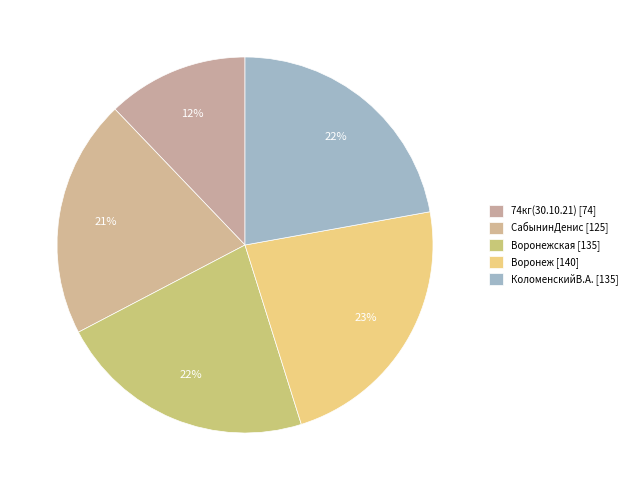

Which category has the biggest portion of the pie?

Воронеж [140]